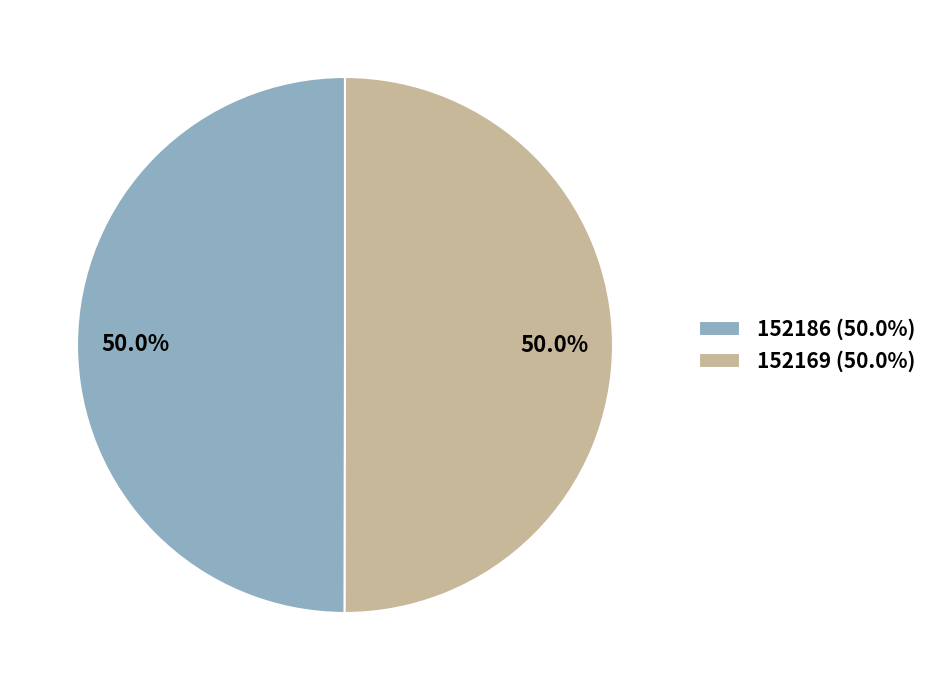

Approximately how many times larger is the value at 152169 (50.0%) compared to 152186 (50.0%)?

1.0